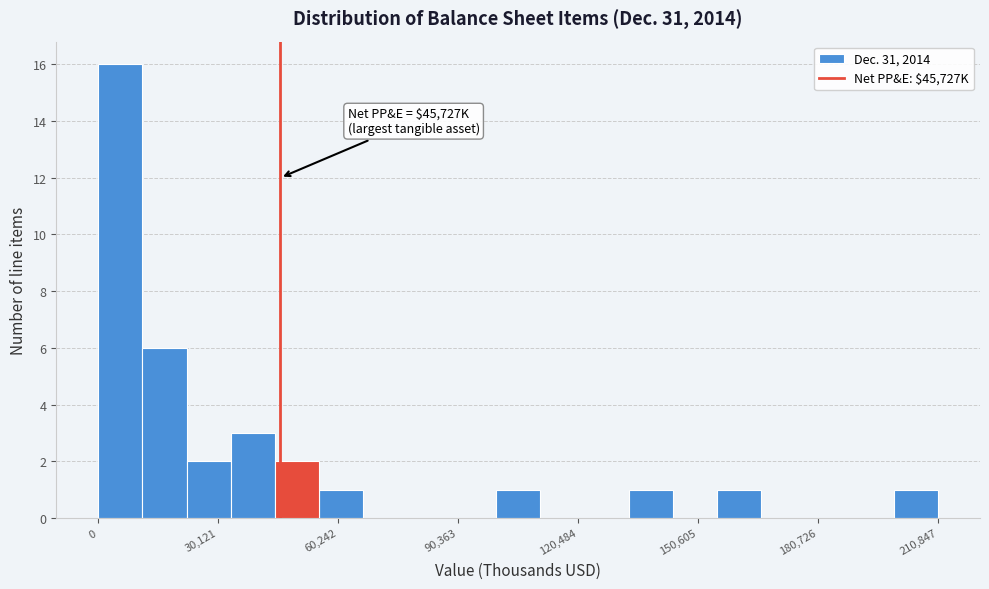

Around what value on the x-axis is the tallest bar? Give the approximate position of its centre, as read against the axis.

5000